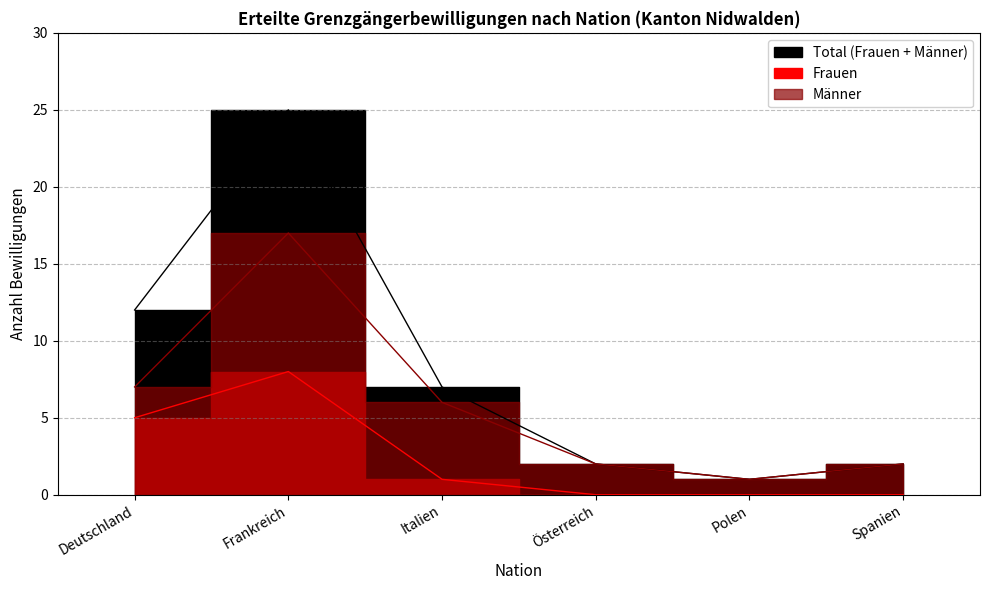

Which label corresponds to the largest value in the chart?

Frankreich